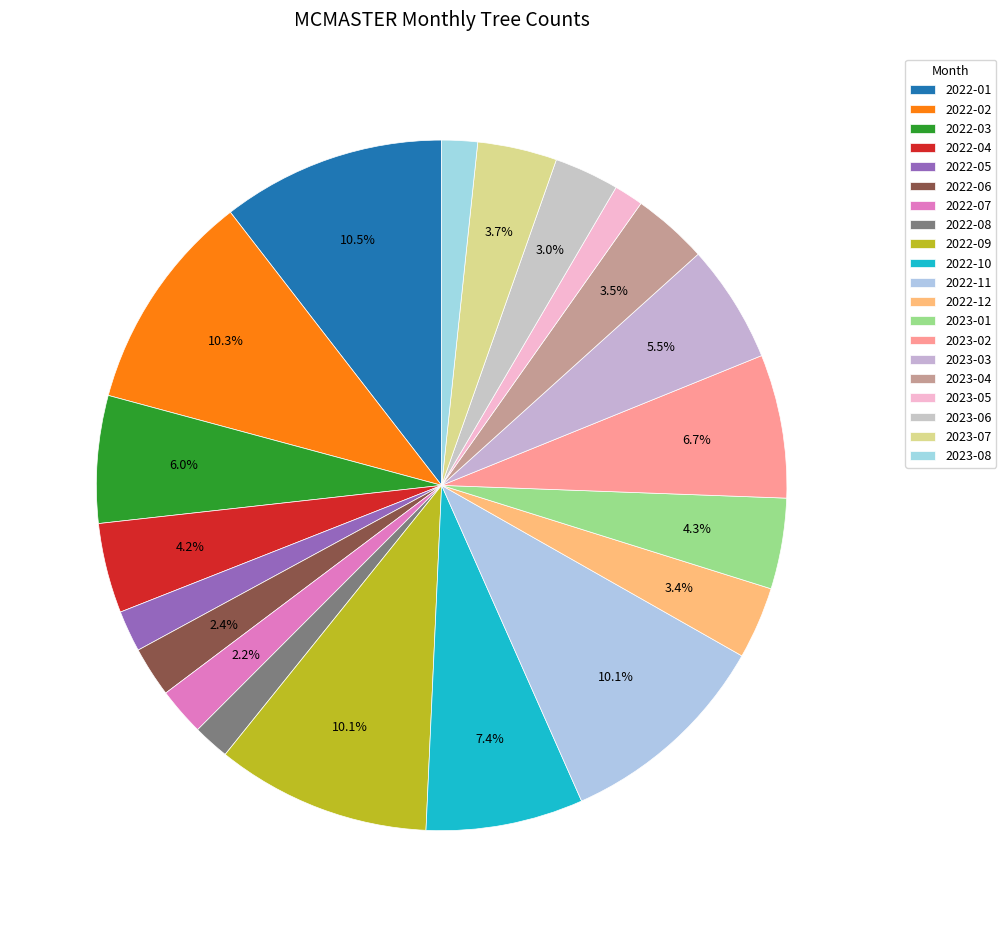

Is it true that 2022-05 is 2% of the pie?

True